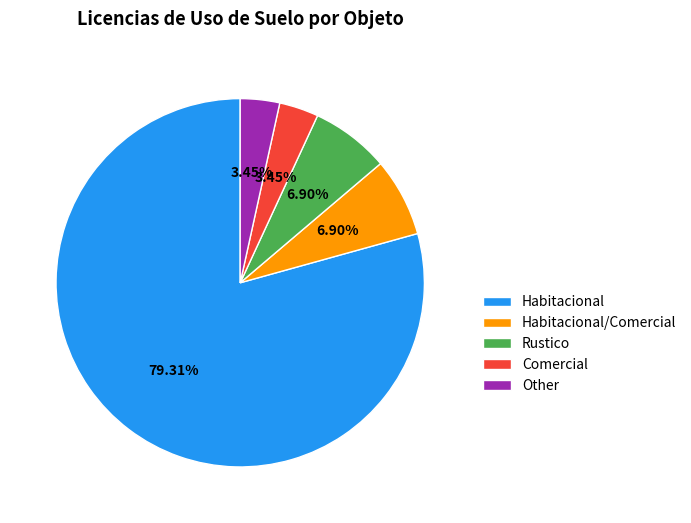

How many segments does this pie chart have?

5